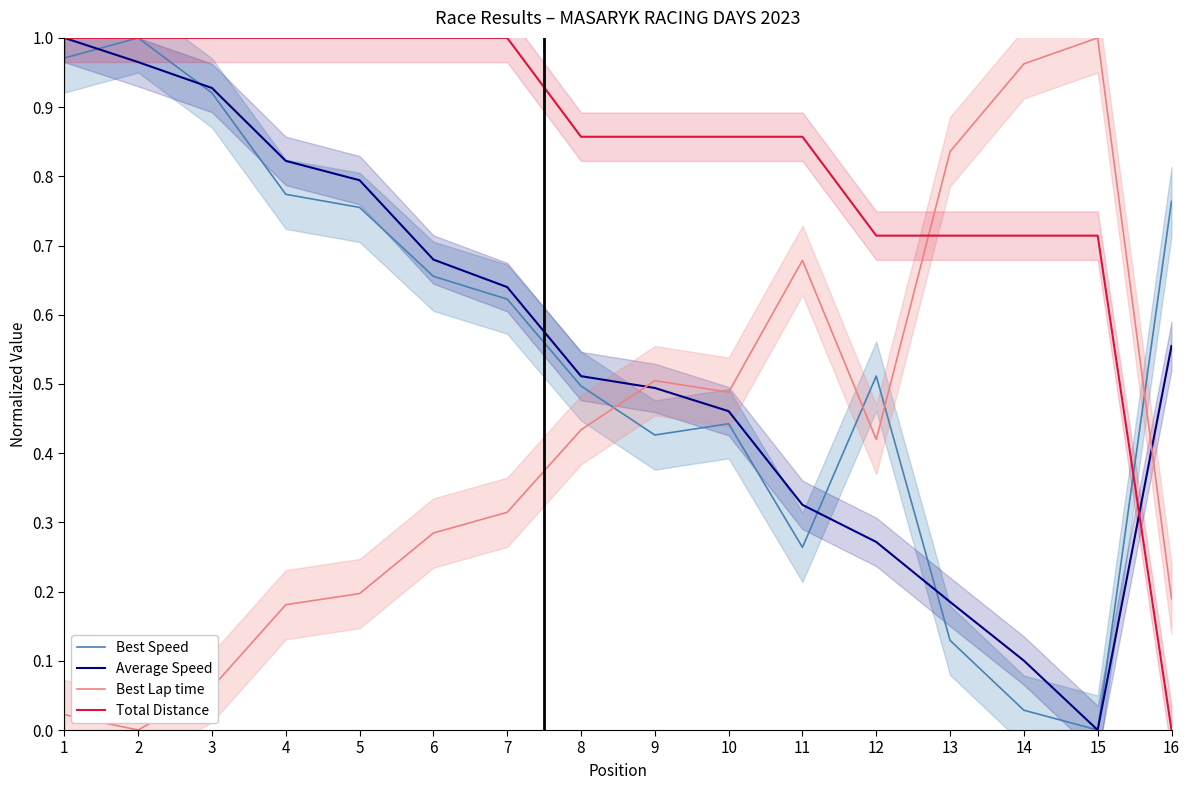

At 2, list the series in order from smallest to largest.

Best Lap time, Average Speed, Best Speed, Total Distance